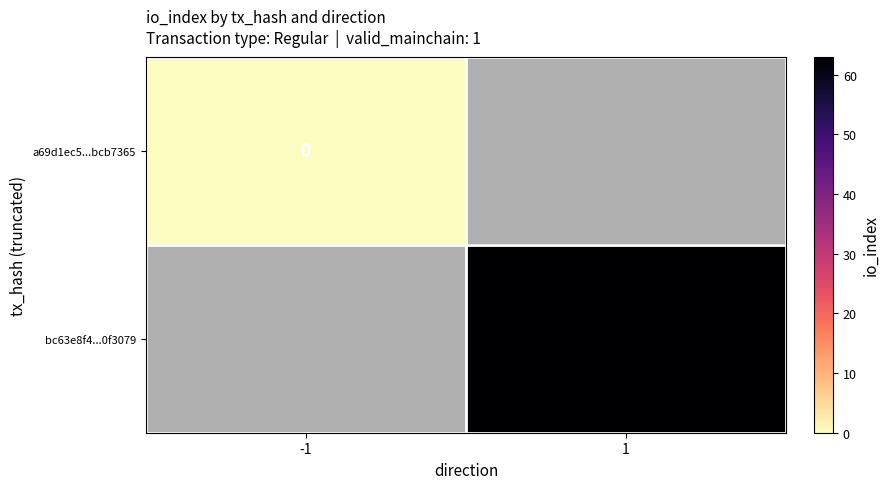

What is the maximum value shown in the chart?

63.0